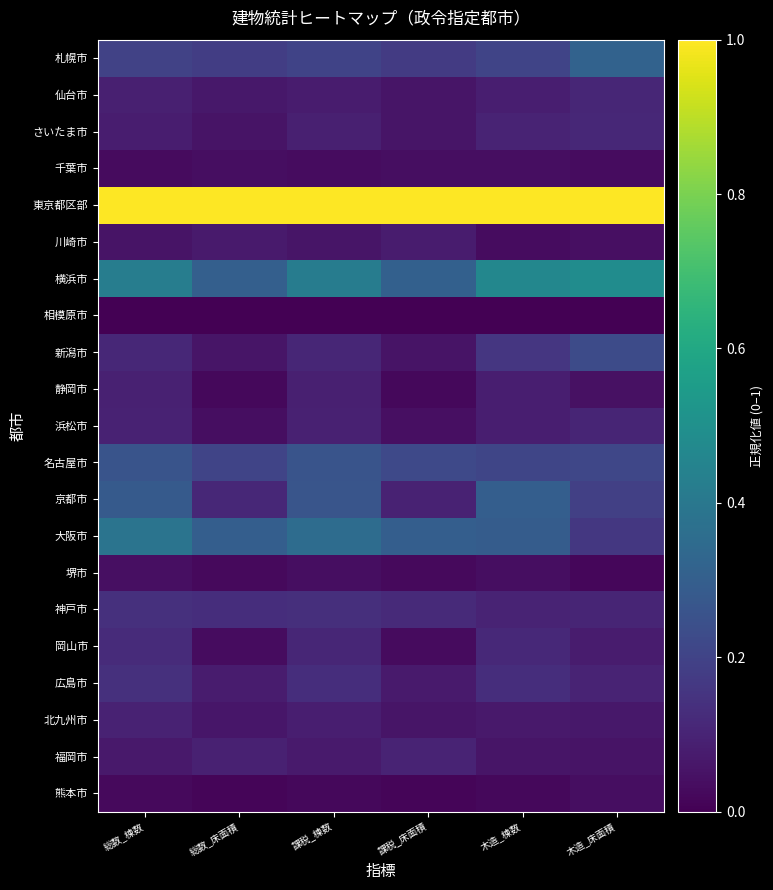

At which category is the sum across all series the highest?

総数_棟数